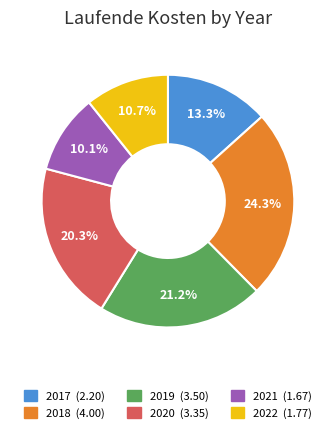

Count the number of slices in the pie.

6